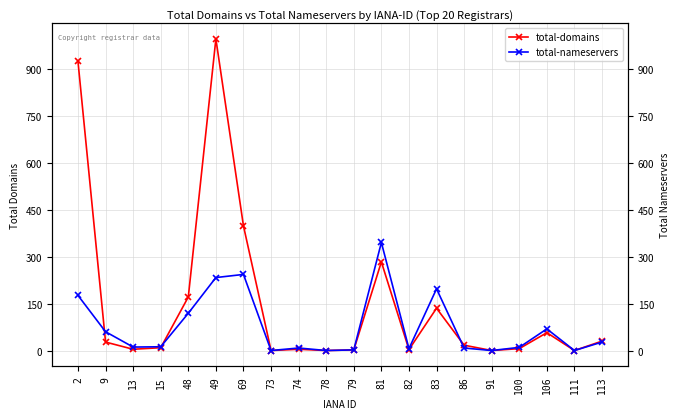

How many lines are shown in the chart?

2